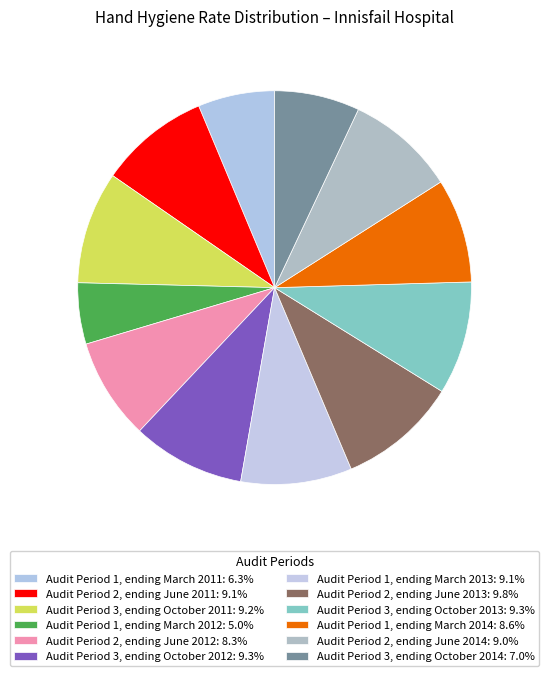

How many segments does this pie chart have?

12